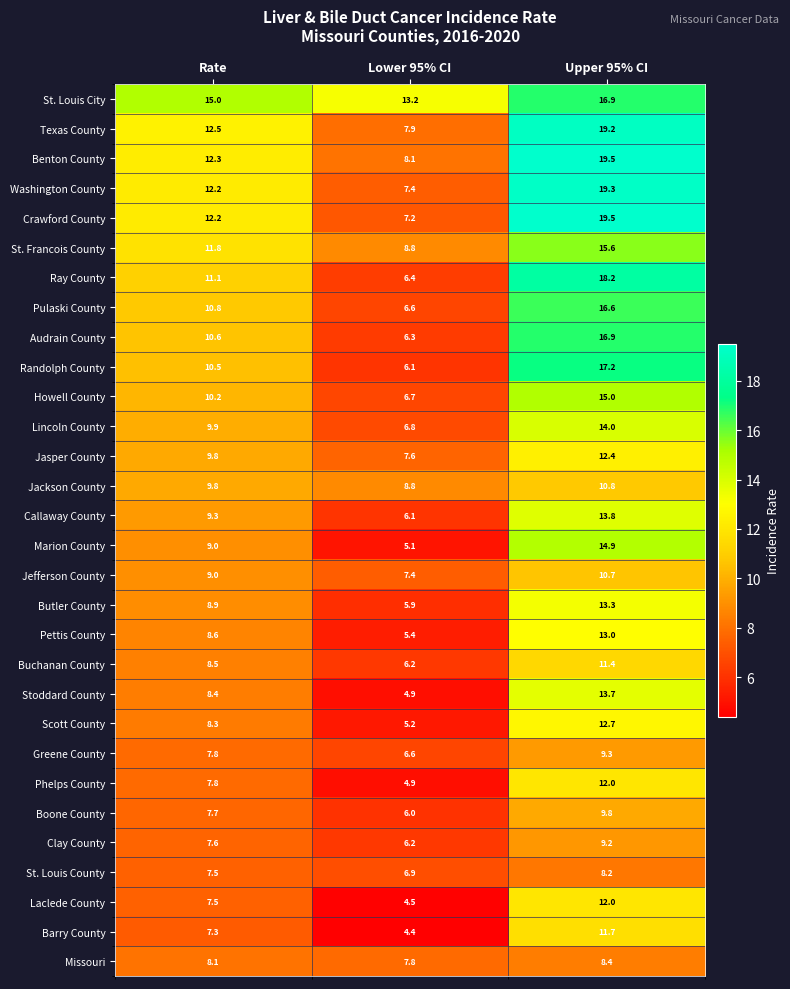

What is the greatest value displayed?

19.5